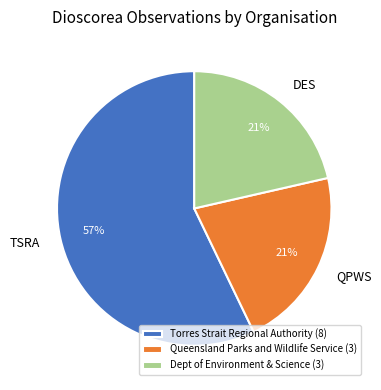

Does any single category account for the majority?

Yes